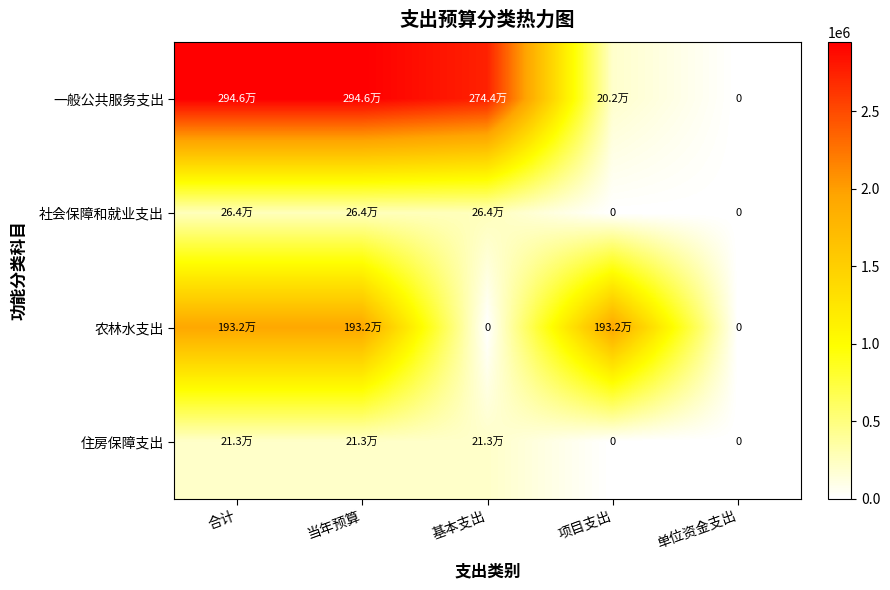

List the series in order of their peak value, lowest first.

住房保障支出, 社会保障和就业支出, 农林水支出, 一般公共服务支出